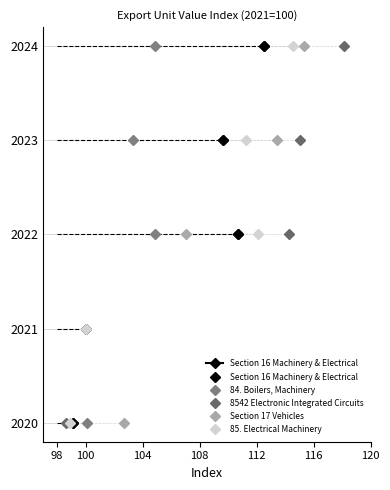

True or false: 8542 Electronic Integrated Circuits and 85. Electrical Machinery cross at least once.

False